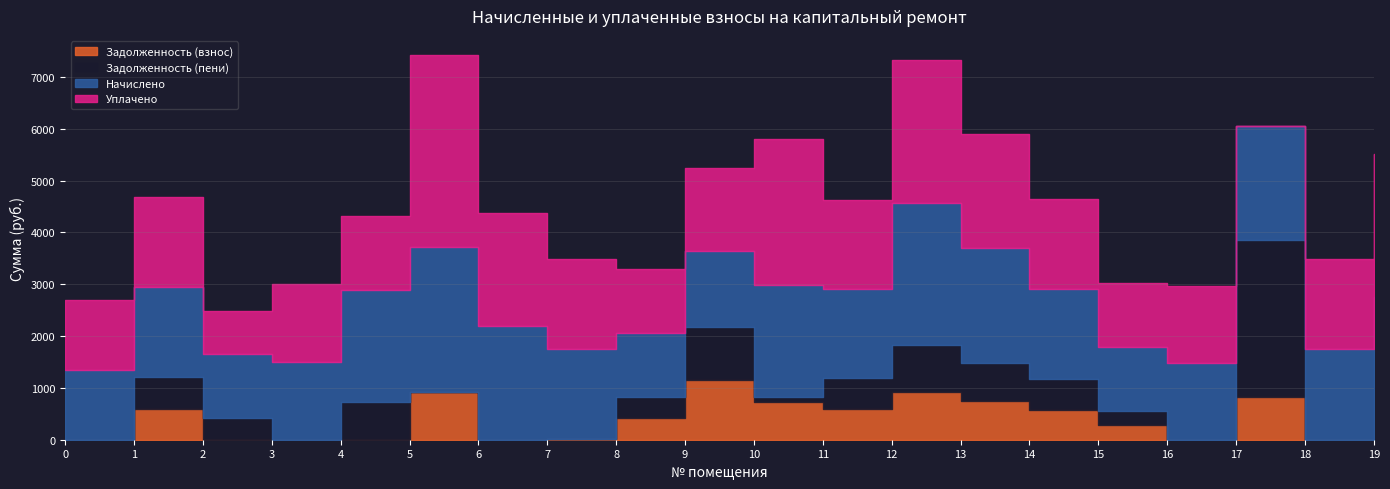

Rank the series by their maximum value, from highest to lowest.

Уплачено, Задолженность (пени), Начислено, Задолженность (взнос)